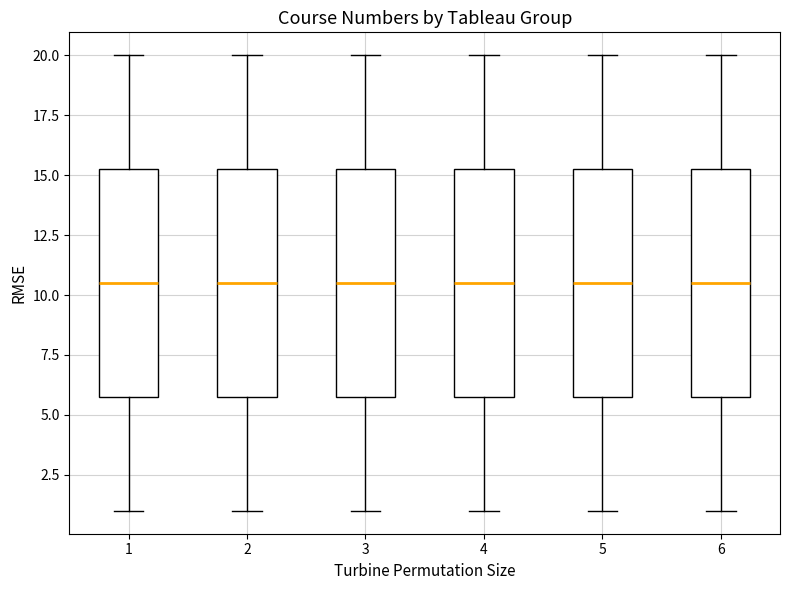

Reading left to right, read every box against the y-axis: the position of its median line, the range the box covers, and the ends of its whiskers. The values are not printed on the chart, so give them approximately, as read against the axis.

1: median 10.5, box 6.0 to 15.5, whiskers 1.0 to 20.0
2: median 10.5, box 6.0 to 15.5, whiskers 1.0 to 20.0
3: median 10.5, box 6.0 to 15.5, whiskers 1.0 to 20.0
4: median 10.5, box 6.0 to 15.5, whiskers 1.0 to 20.0
5: median 10.5, box 6.0 to 15.5, whiskers 1.0 to 20.0
6: median 10.5, box 6.0 to 15.5, whiskers 1.0 to 20.0